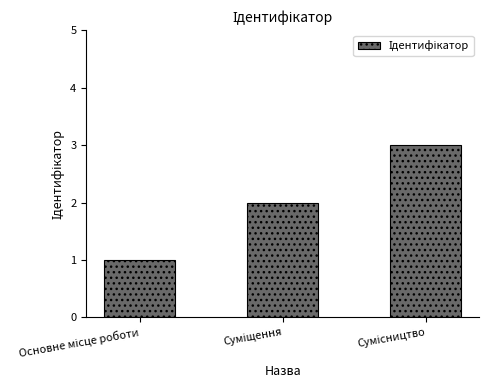

What is the sum of all values?

6